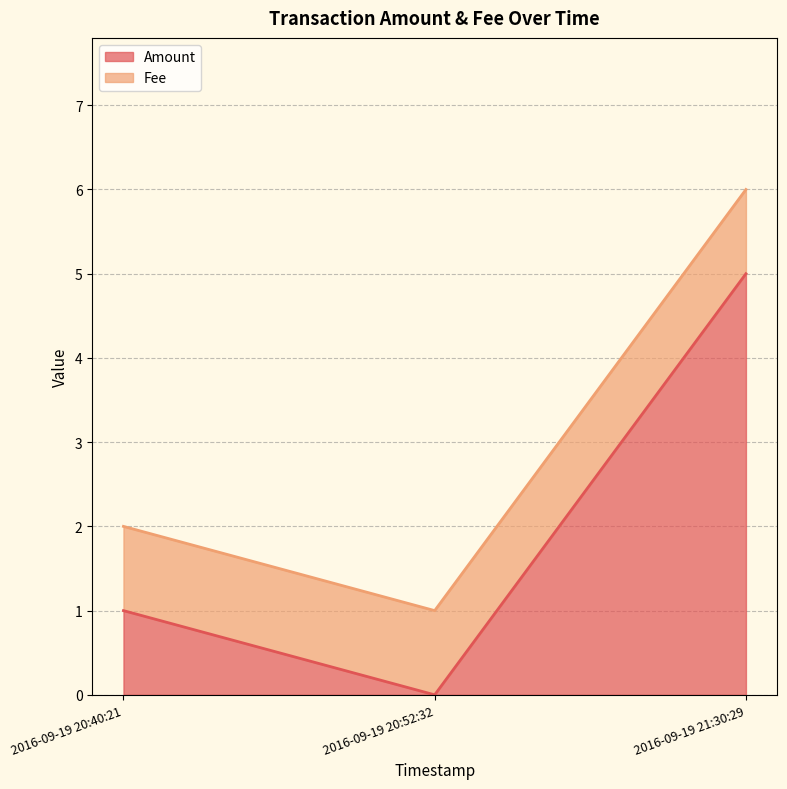

Reading left to right, extract all data points from this chart.

1	0	5